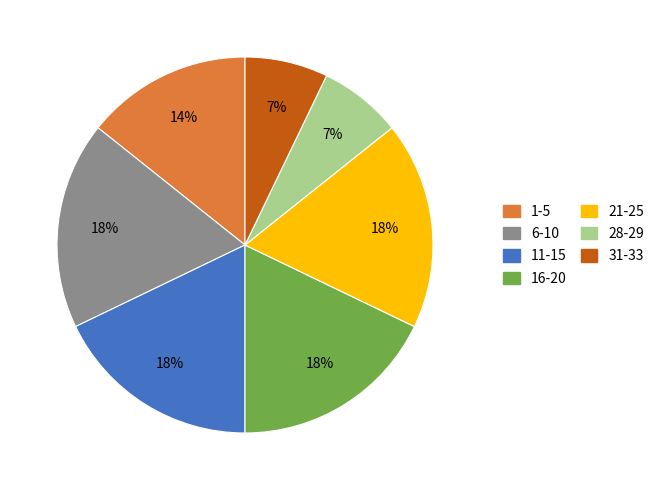

What percentage is the 21-25 slice, to the nearest percent?

18%